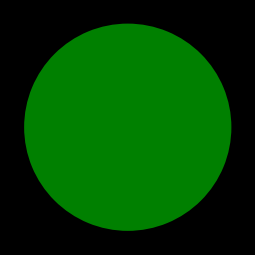

Is there any slice that represents more than half of the pie?

Yes